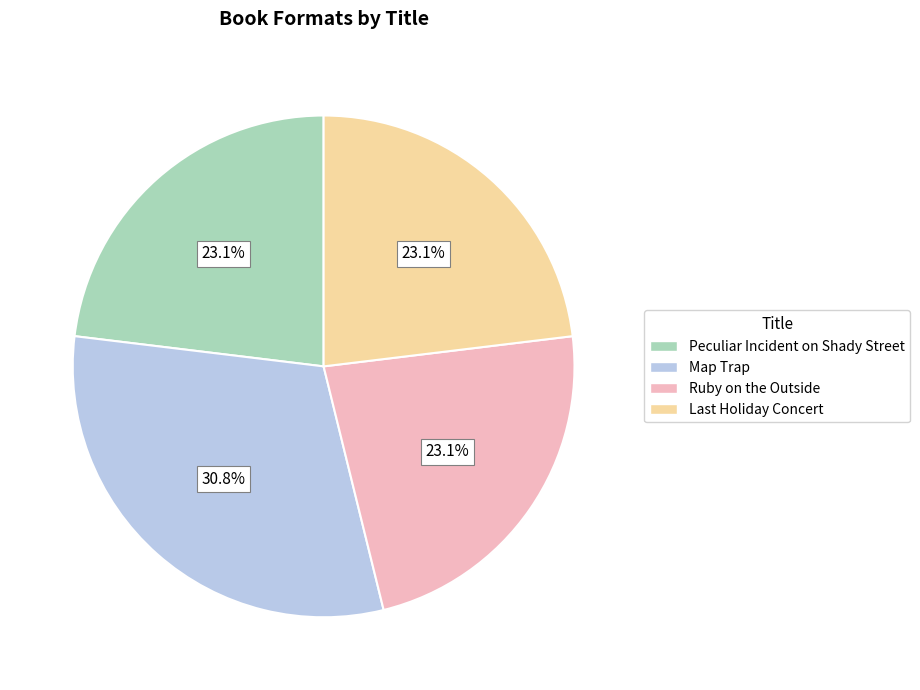

What is the ratio of the value at Map Trap to the value at Peculiar Incident on Shady Street?

1.3